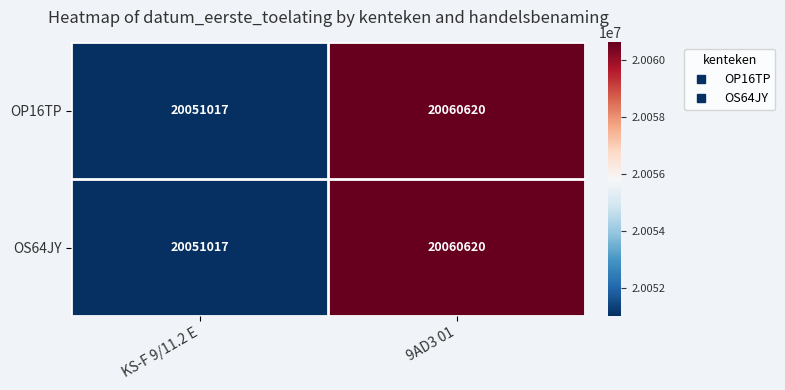

Is the value of OP16TP at KS-F 9/11.2 E greater than the value of OS64JY at 9AD3 01?

No